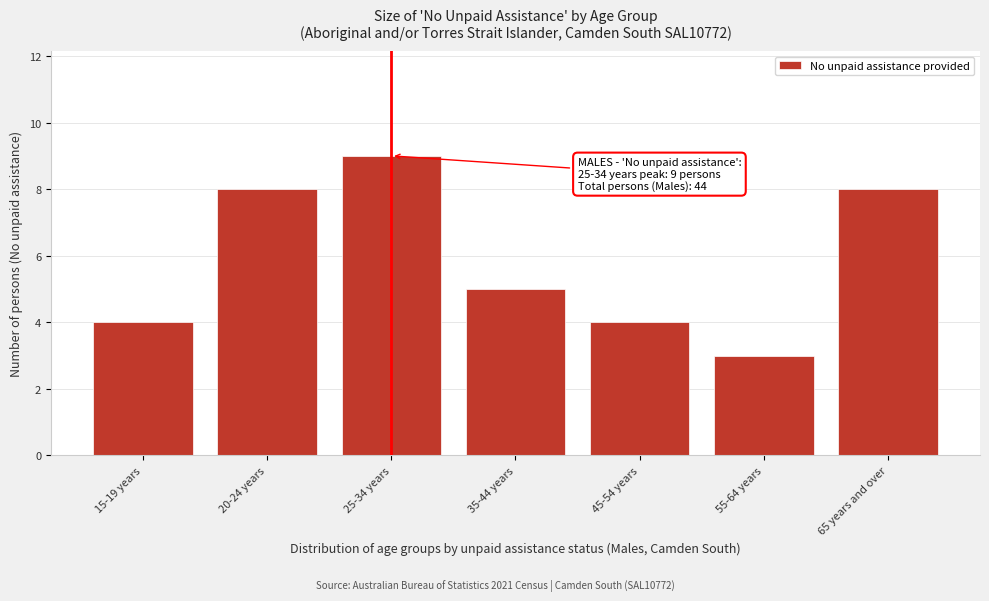

Reading right to left, list all the values displayed in this chart.

8	3	4	5	9	8	4